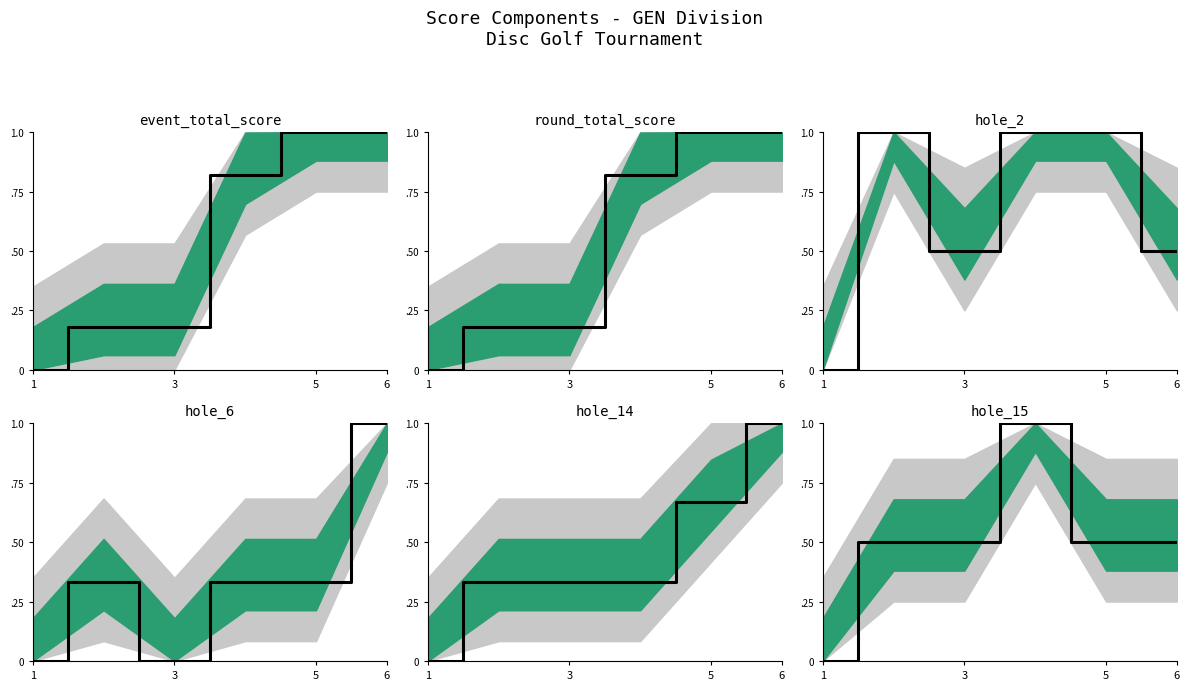

What is the sum of all hole_15 values?

3.0